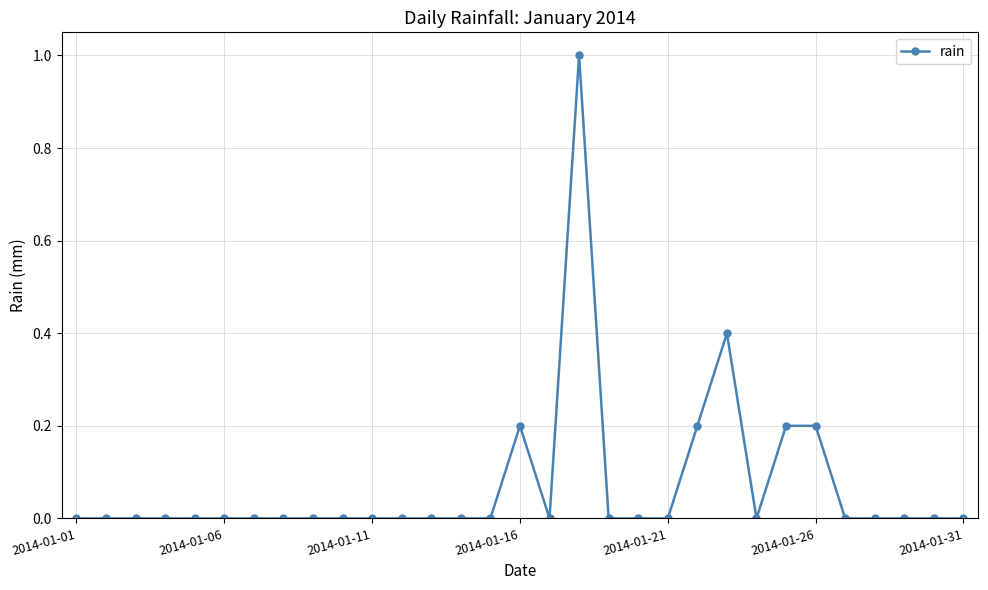

What is the maximum value shown in the chart?

1.0